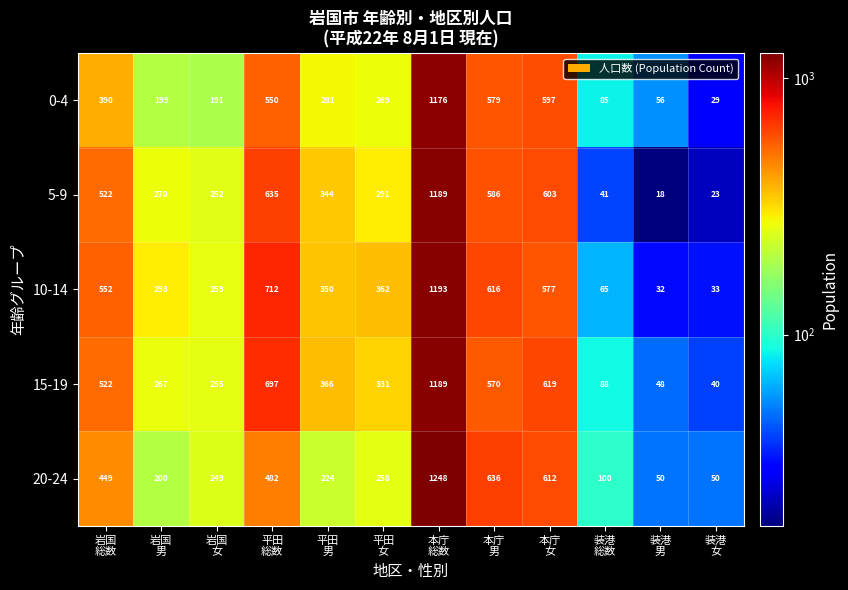

Which series has the largest total across all categories?

10-14